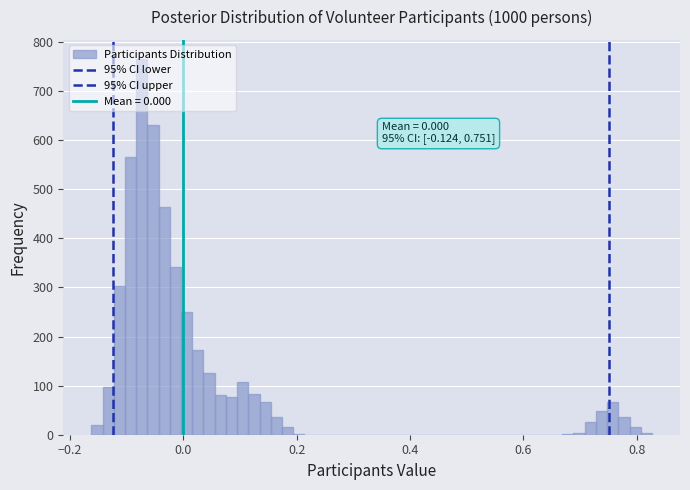

Around what value on the x-axis is the tallest bar? Give the approximate position of its centre, as read against the axis.

-0.08